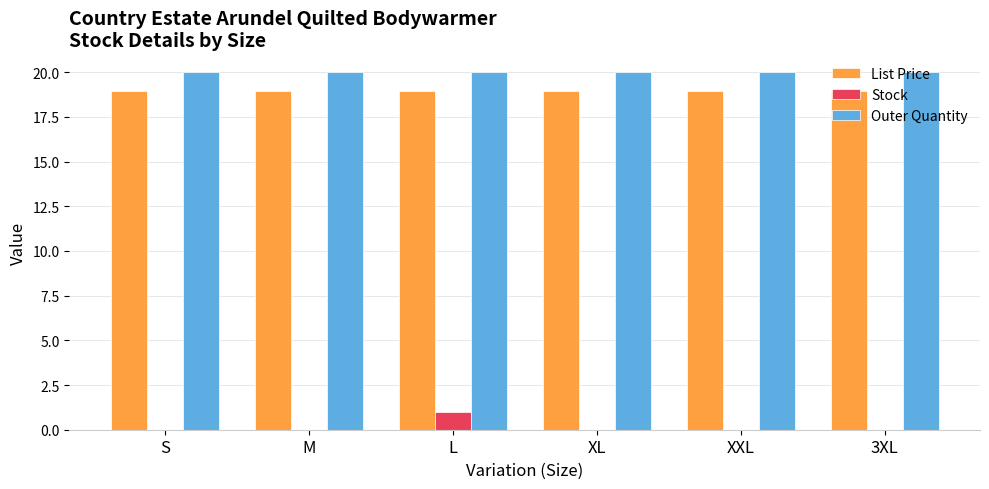

Which series has the largest range (max minus min)?

Stock